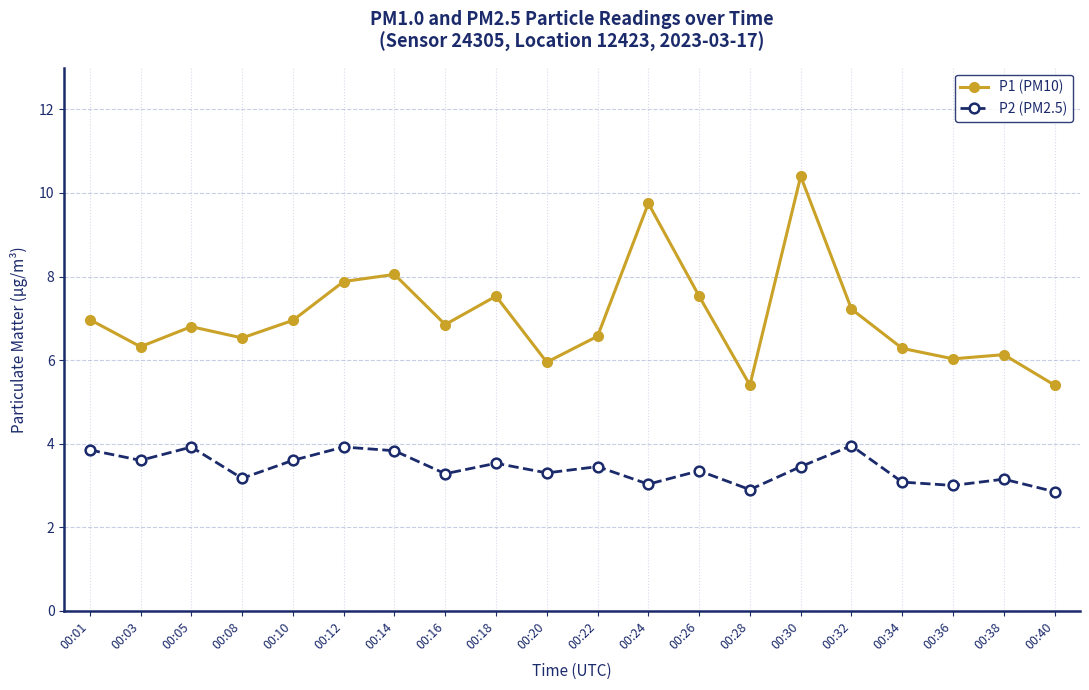

What is the difference between the maximum and second lowest values in the P1 (PM10) series?

5.0